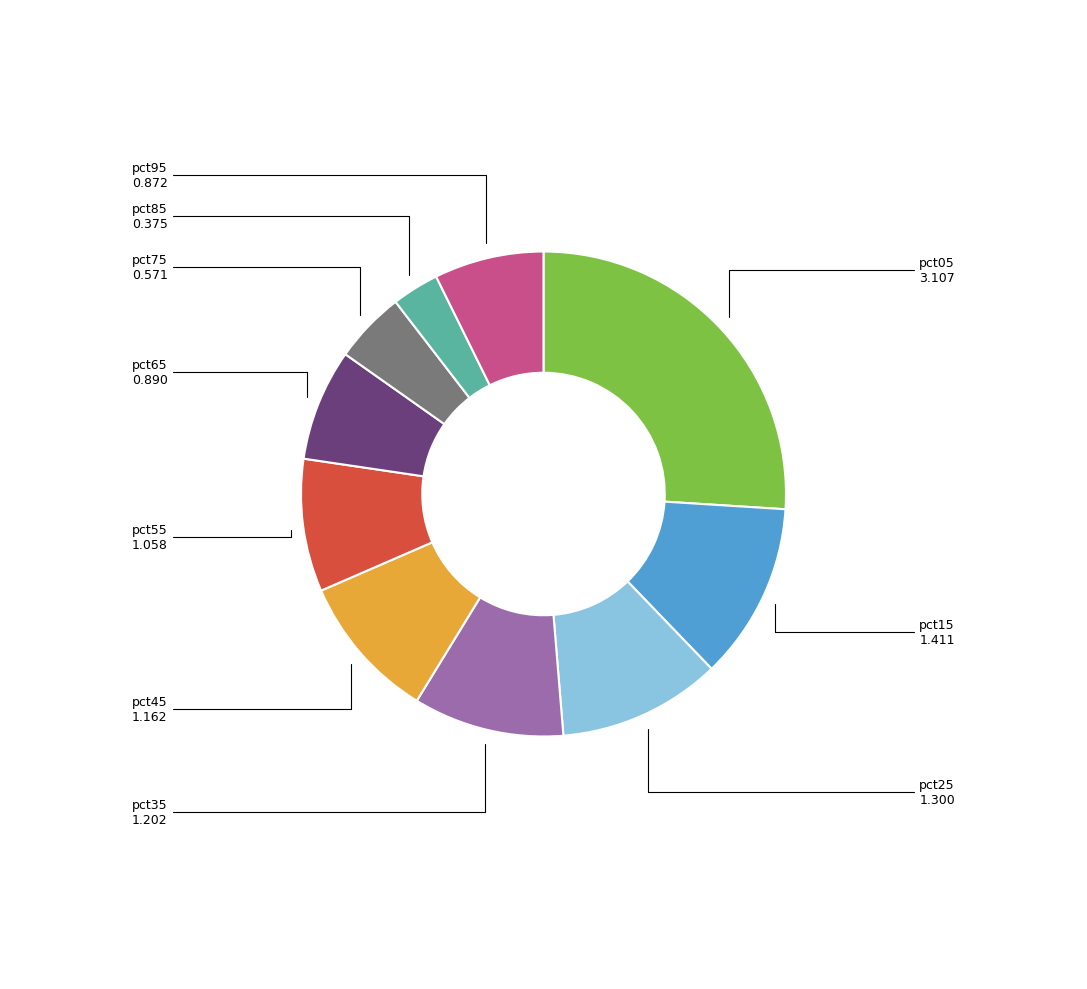

Is there a majority slice in this chart?

No